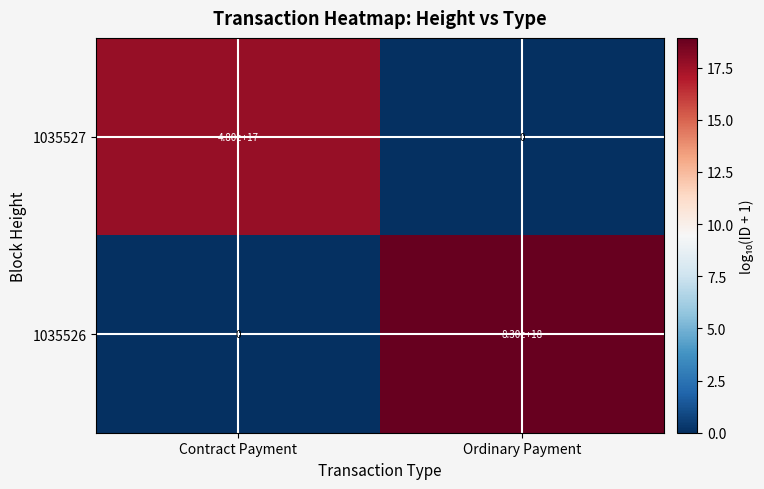

Is it true that 1035527 equals -147336372858877760 at Ordinary Payment?

False